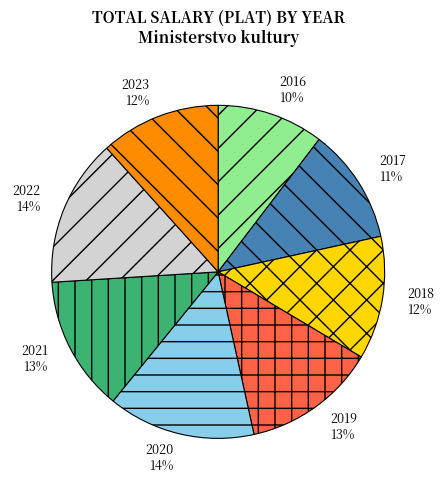

Between 2022 14% and 2016 10%, which is larger?

2022 14%